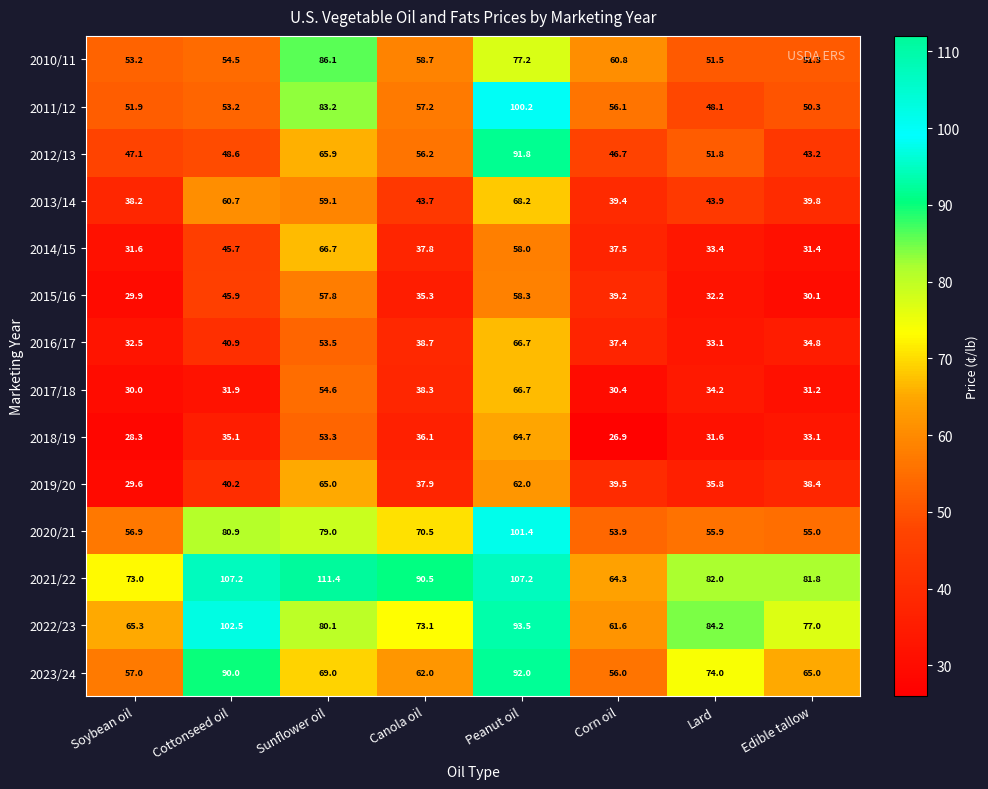

The 2011/12 series shows 53.2 at Cottonseed oil. True or false?

True